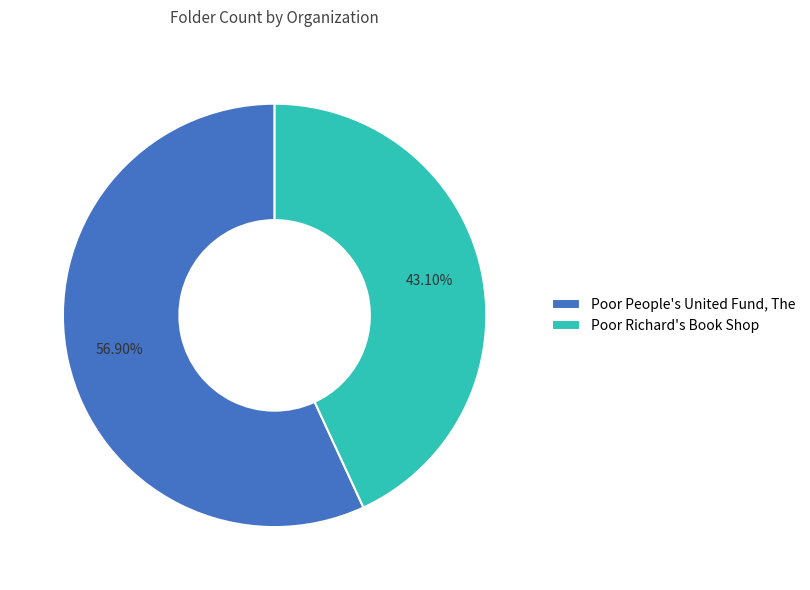

To the nearest percent, what is the difference between the Poor People's United Fund, The and Poor Richard's Book Shop slice percentages?

14%